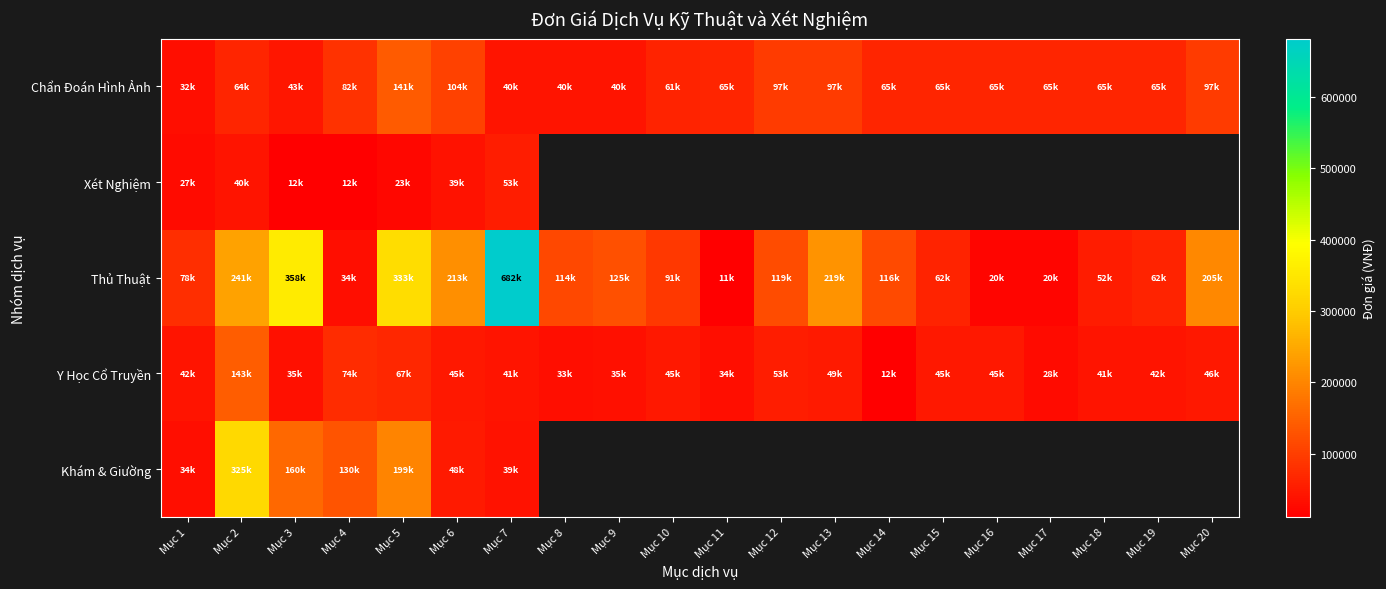

True or false: Khám & Giường has a value of 285552.7 at Mục 5.

False